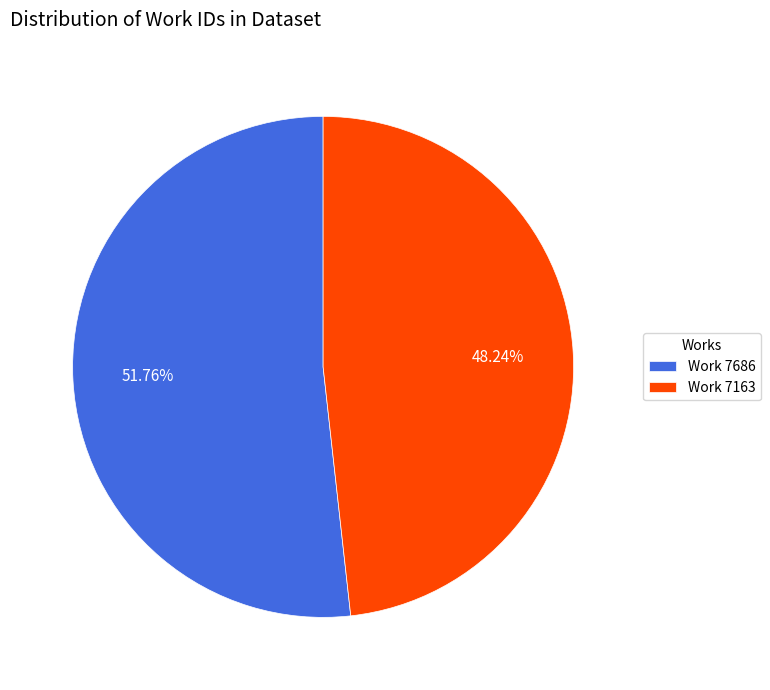

What is the ratio of the value at Work 7163 to the value at Work 7686?

0.9